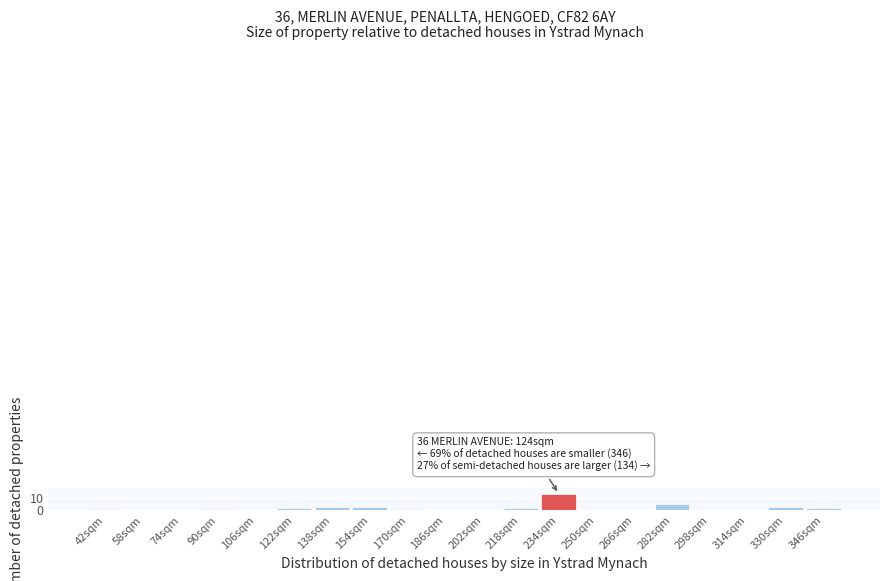

Reading left to right, what are all the values shown in this chart?

42sqm=1	58sqm=0	74sqm=0	90sqm=1	106sqm=0	122sqm=2	138sqm=3	154sqm=3	170sqm=1	186sqm=0	202sqm=0	218sqm=2	234sqm=13	250sqm=0	266sqm=0	282sqm=5	298sqm=0	314sqm=0	330sqm=3	346sqm=2